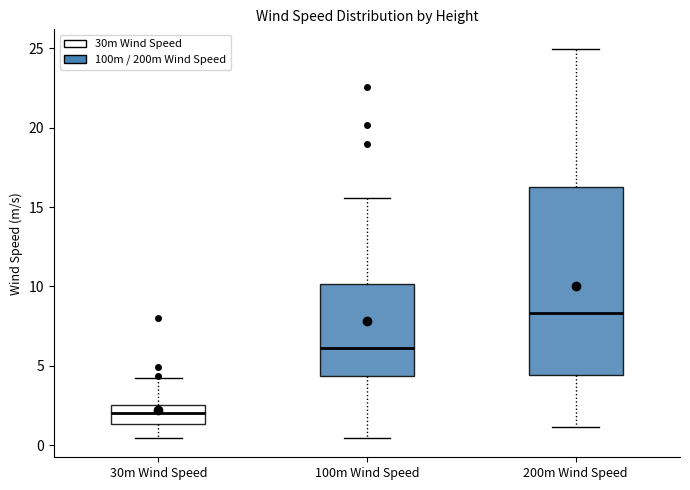

Reading left to right, transcribe this box plot: for each box, give where its median line is, the range the box spans, and where its two whiskers end, as read against the y-axis. The values are not printed on the chart, so give them approximately, as read against the axis.

30m Wind Speed: median 2.0, box 1.5 to 2.5, whiskers 0.5 to 4.0
100m Wind Speed: median 6.0, box 4.5 to 10.0, whiskers 0.5 to 15.5
200m Wind Speed: median 8.5, box 4.5 to 16.5, whiskers 1.0 to 25.0